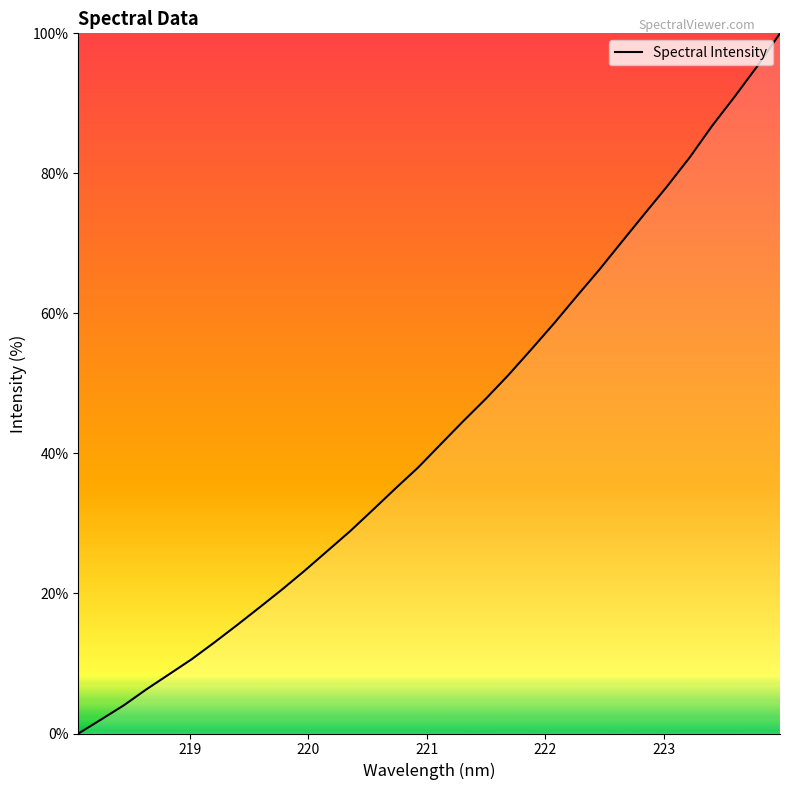

What is the difference between the maximum and minimum values?

100.0